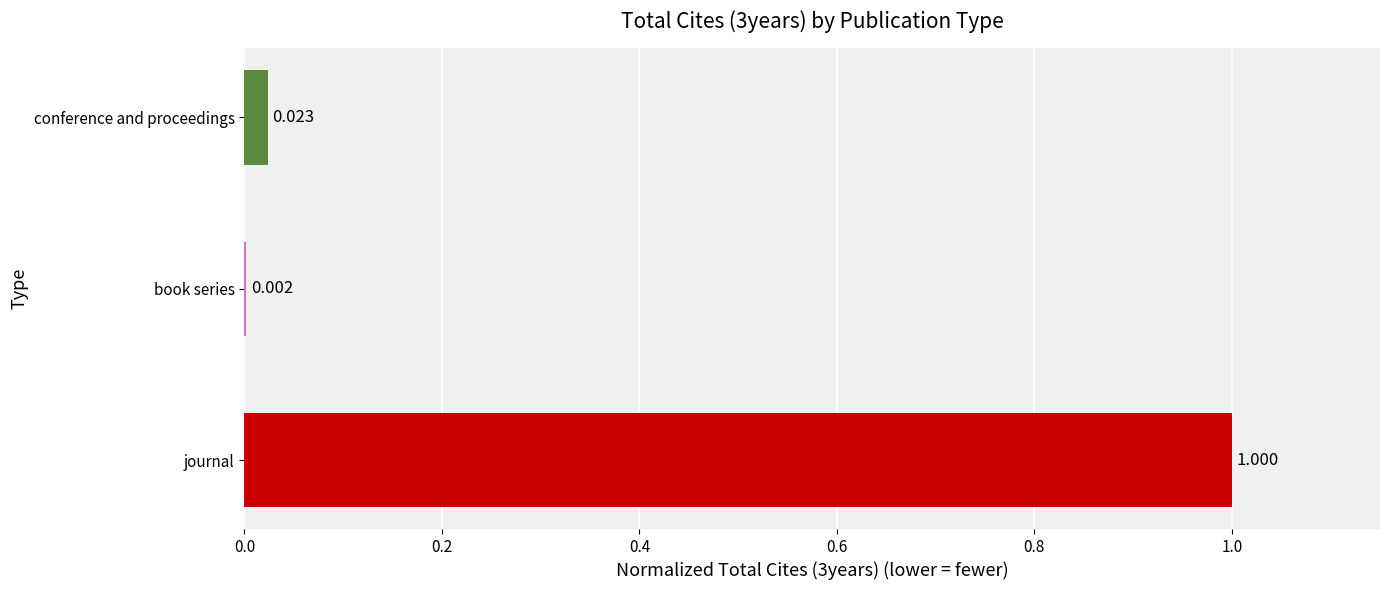

The chart shows a value of 1.0 at journal. True or false?

True